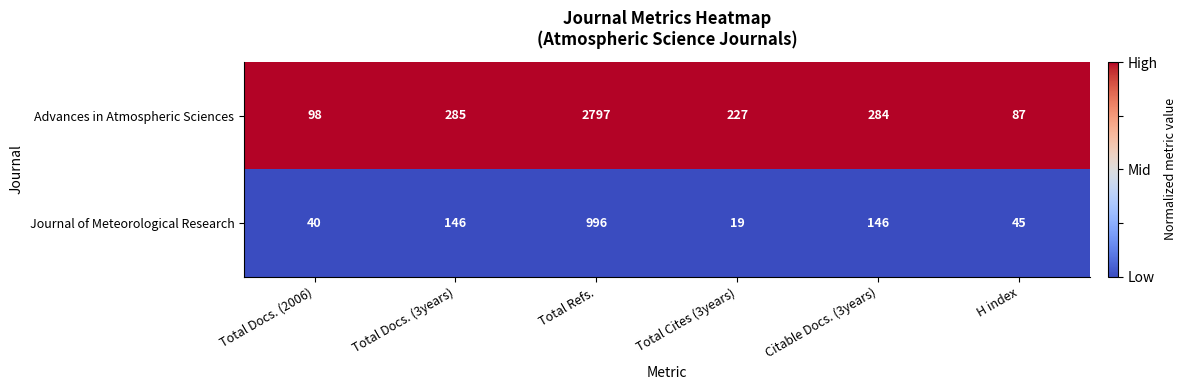

List the series in order of their peak value, lowest first.

Journal of Meteorological Research, Advances in Atmospheric Sciences